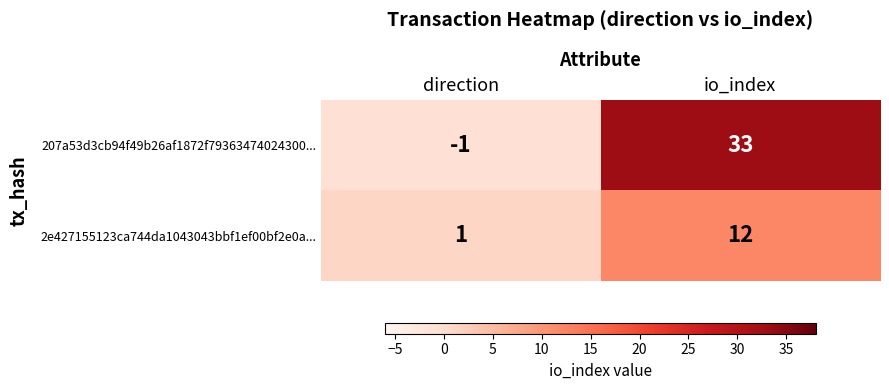

At how many categories does at least one series exceed 32?

1